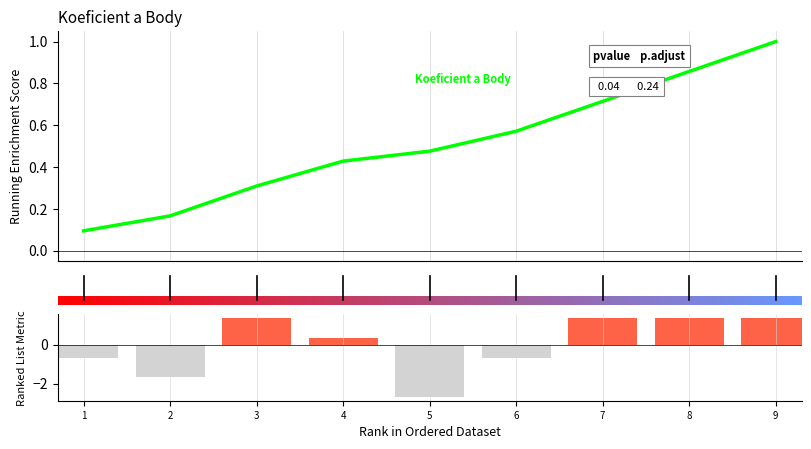

Is the value of Body at 1 greater than the value of Koeficient at 8?

No